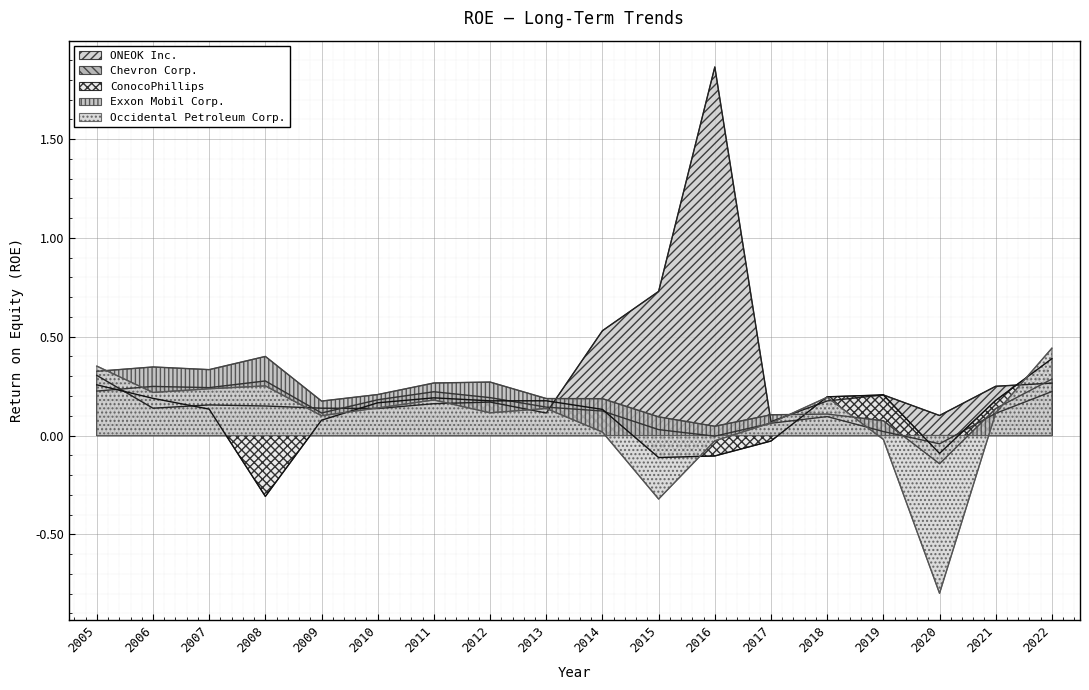

Which label corresponds to the largest value in the chart?

2016